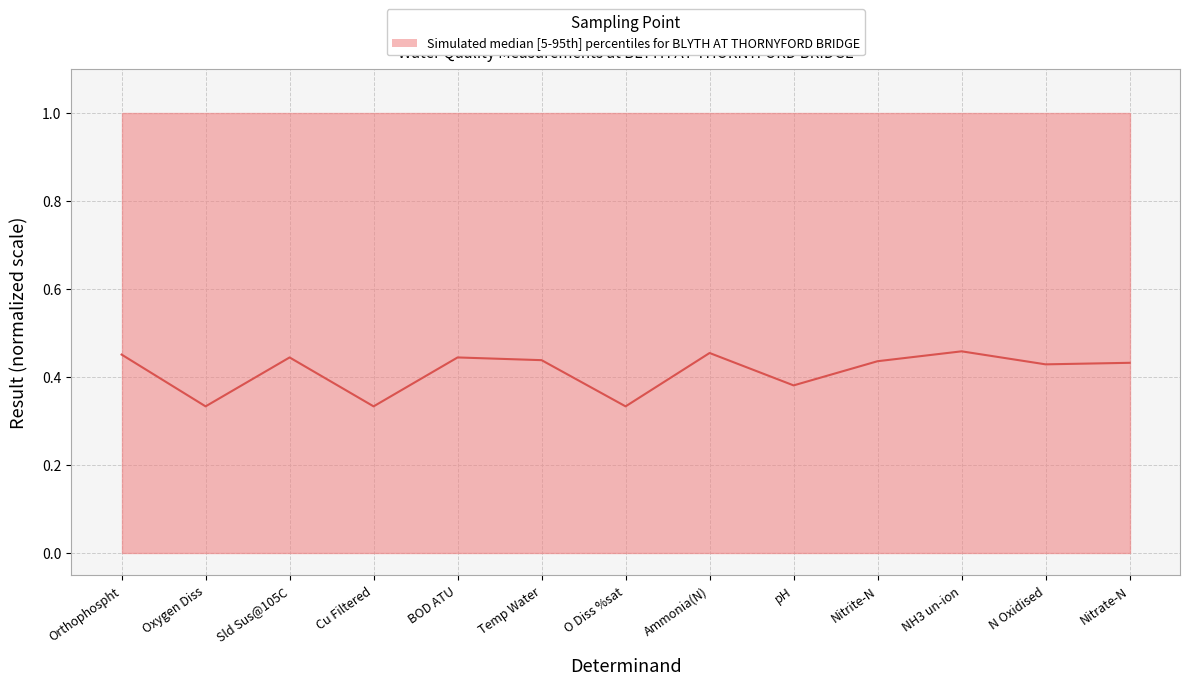

How many points are higher than both their immediate neighbors (excluding endpoints)?

4